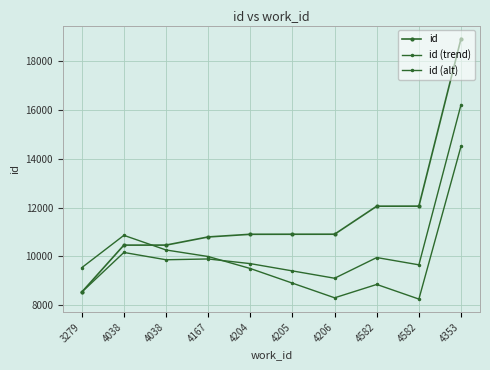

How many lines are shown in the chart?

3